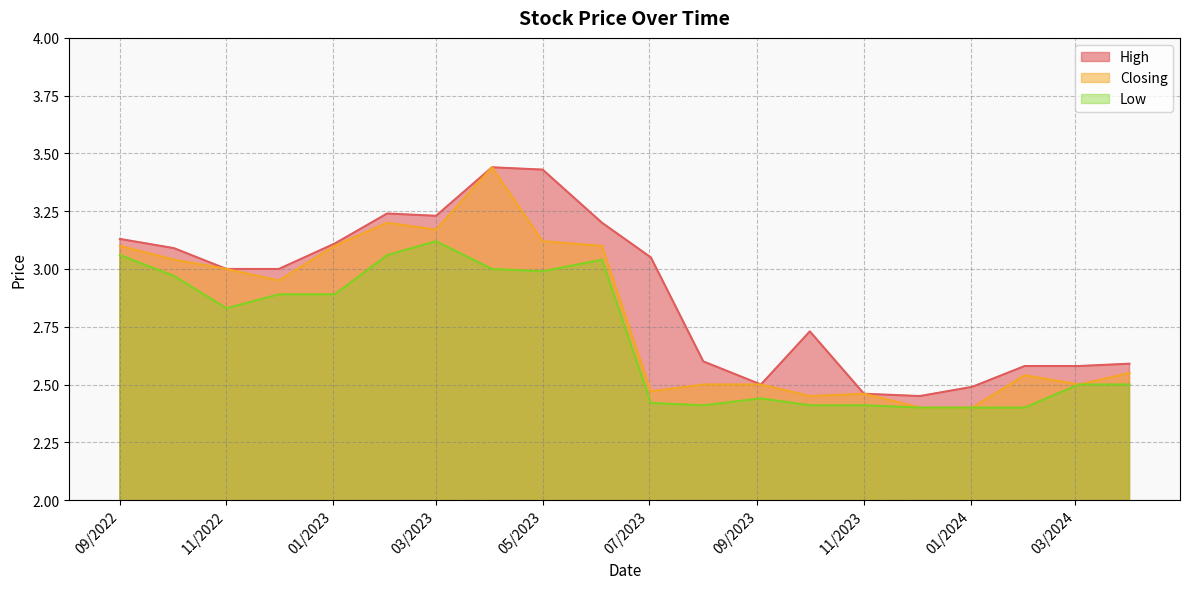

True or false: High and Low cross at least once.

False